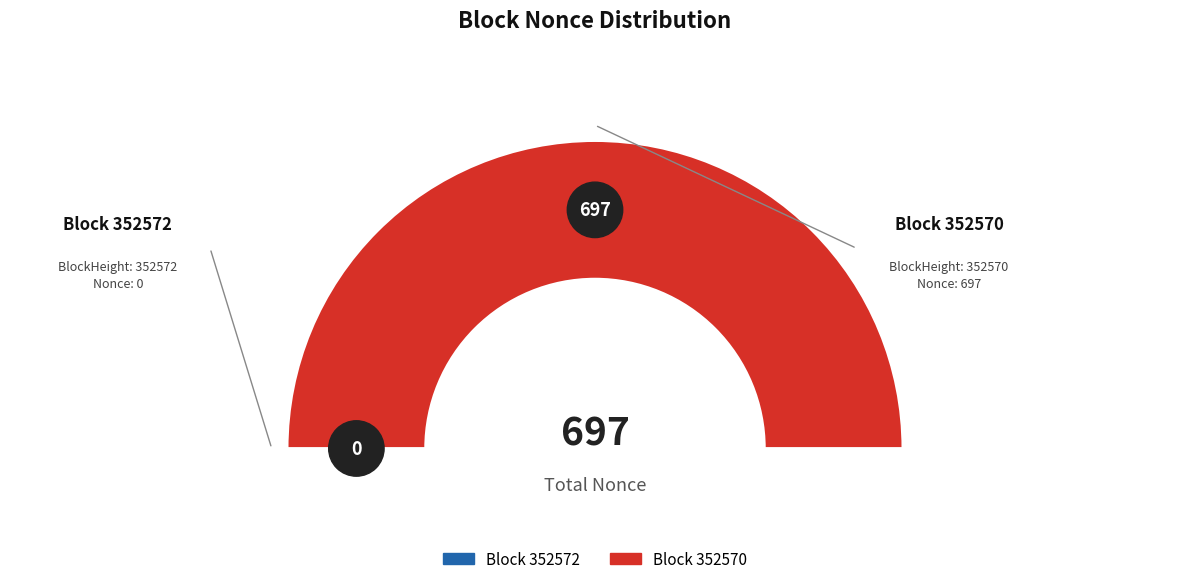

Which has a higher value, 352572 or 352570?

352570